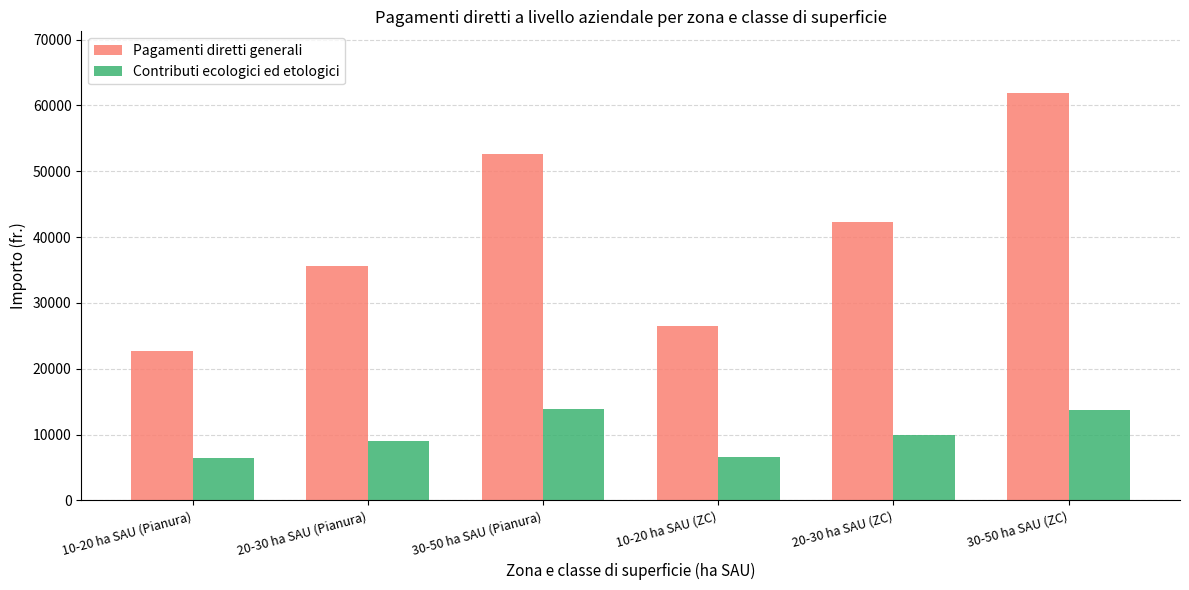

The value of Contributi ecologici ed etologici at 30-50 ha SAU (ZC) is 13679. True or false?

True